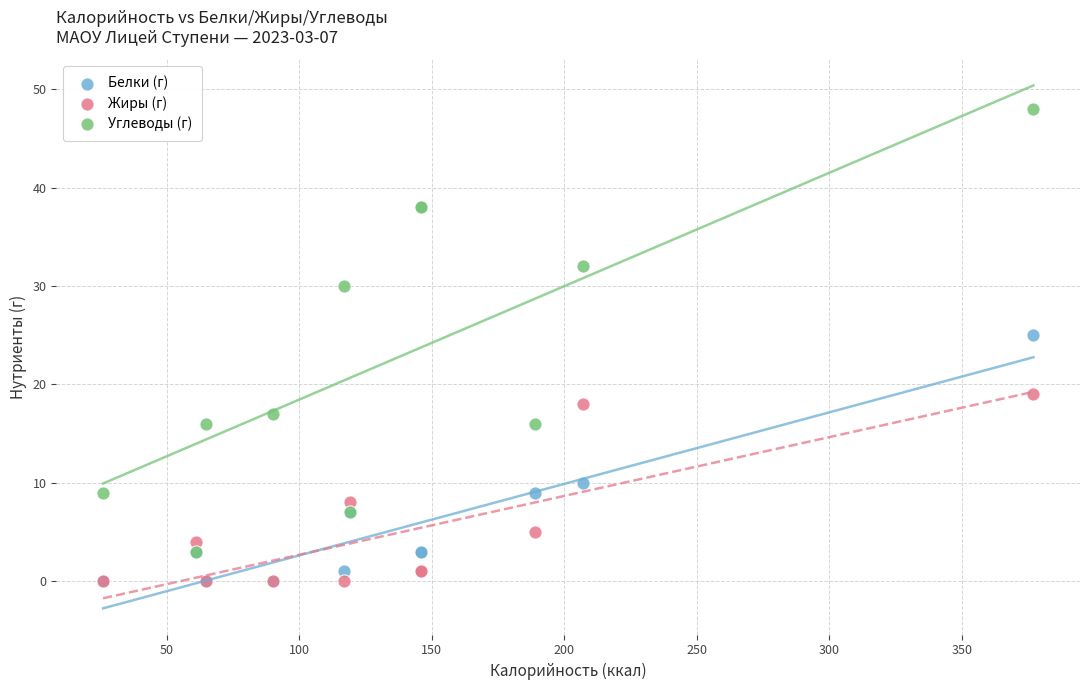

In the Белки (г) series, what Y value is closest to 12?

10